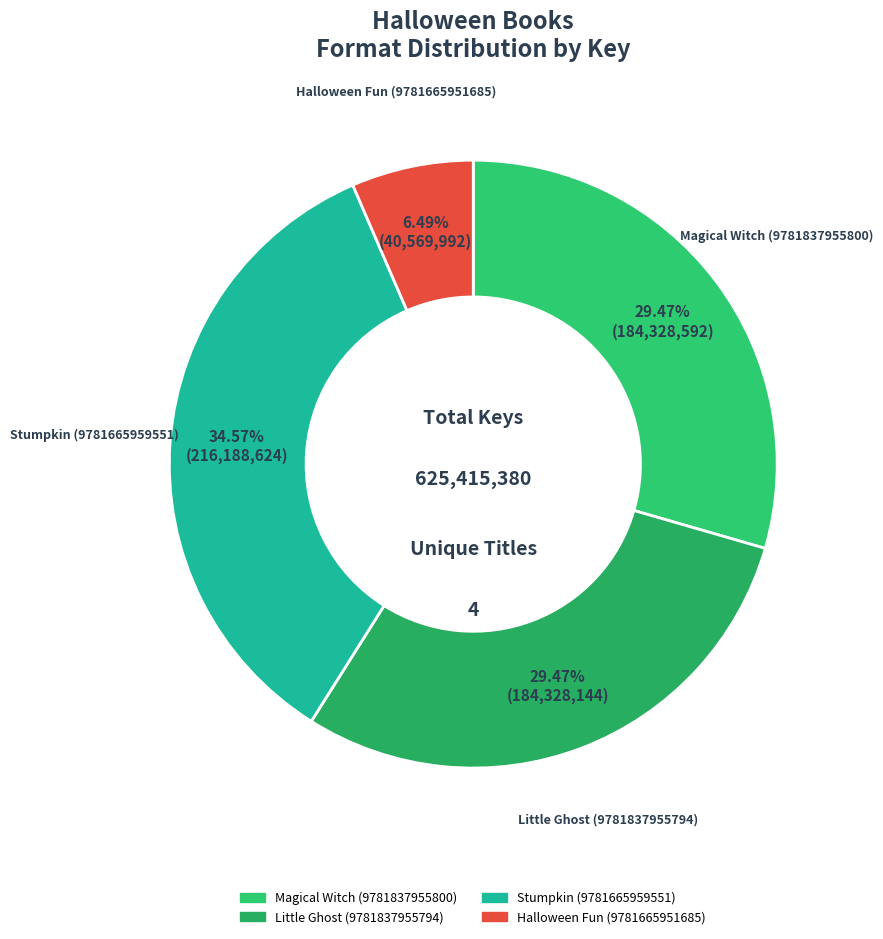

Does any single category account for the majority?

No